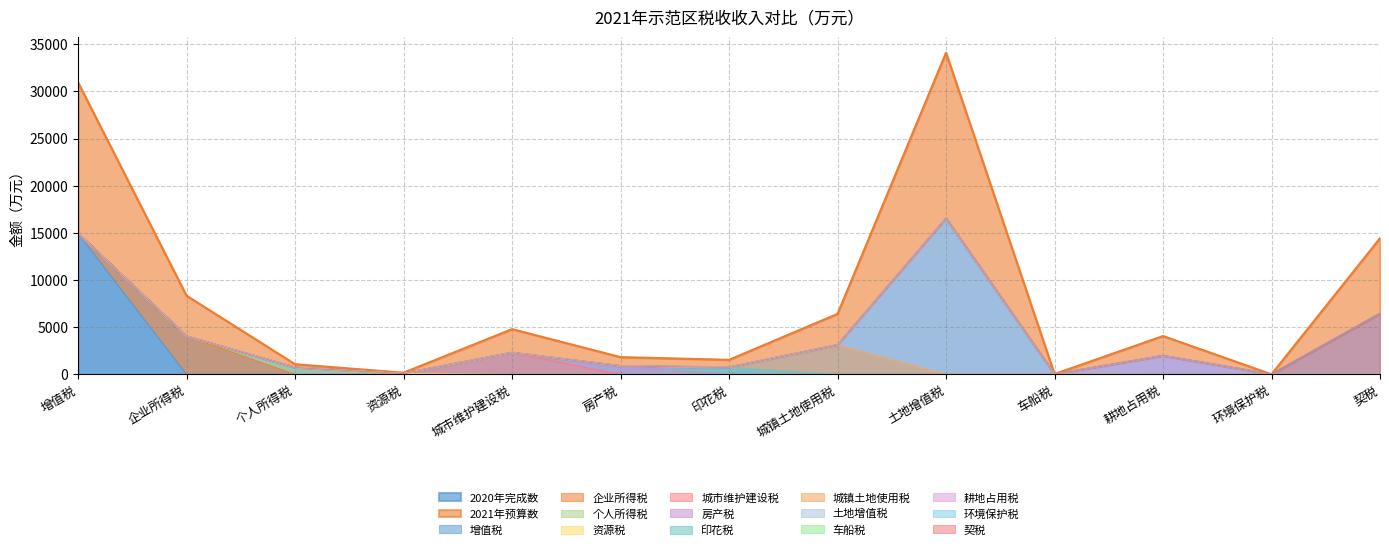

What is the difference between the second highest and second lowest values in the 2020年完成数 series?

14928